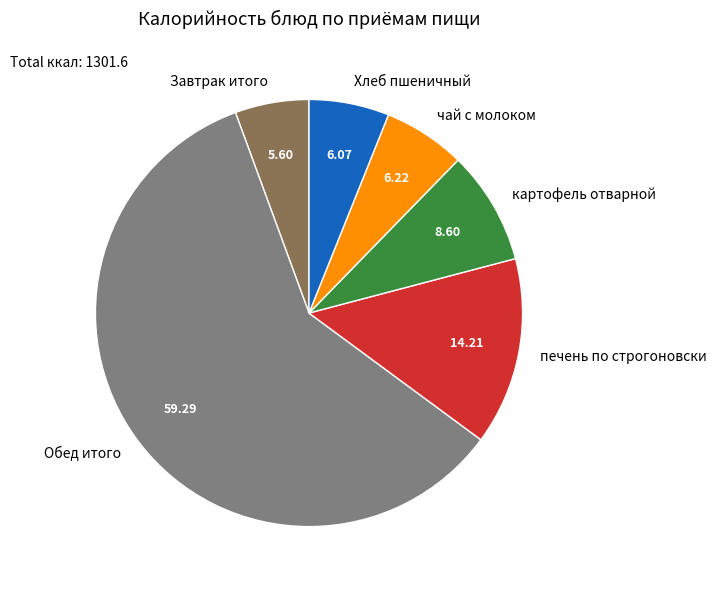

Combined, do чай с молоком and Хлеб пшеничный account for over 50%?

No